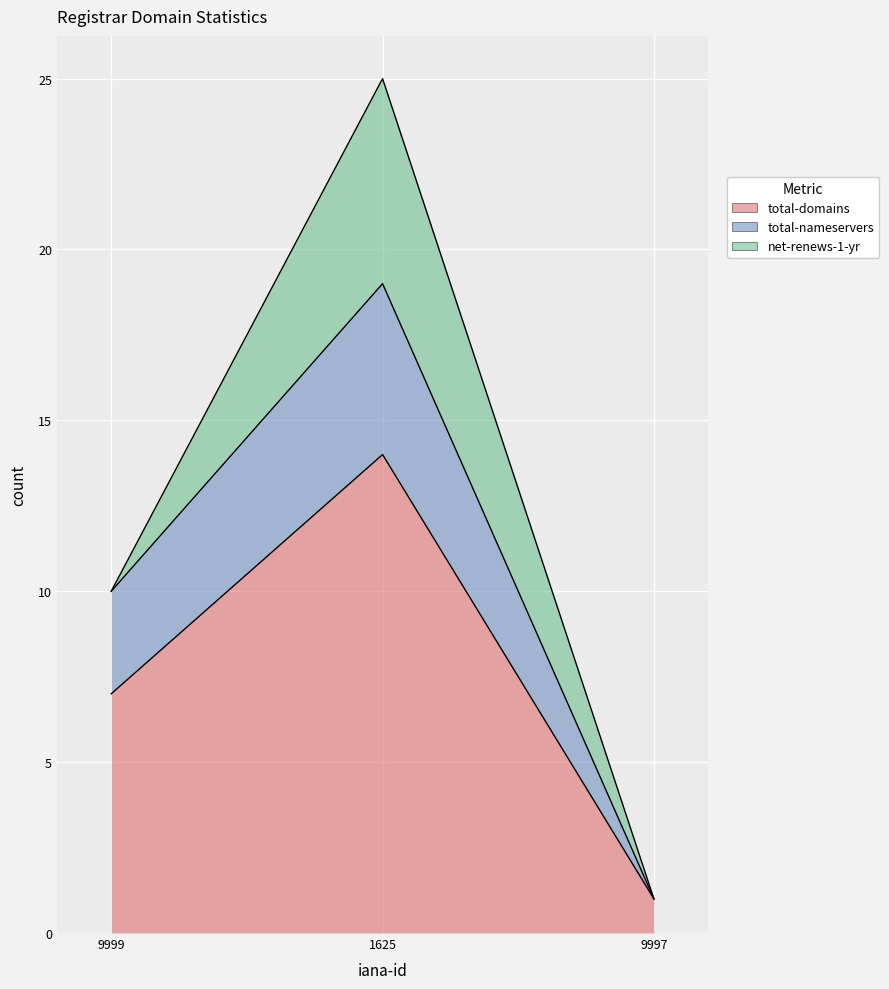

What is the difference between the highest and lowest values at 9999?

3